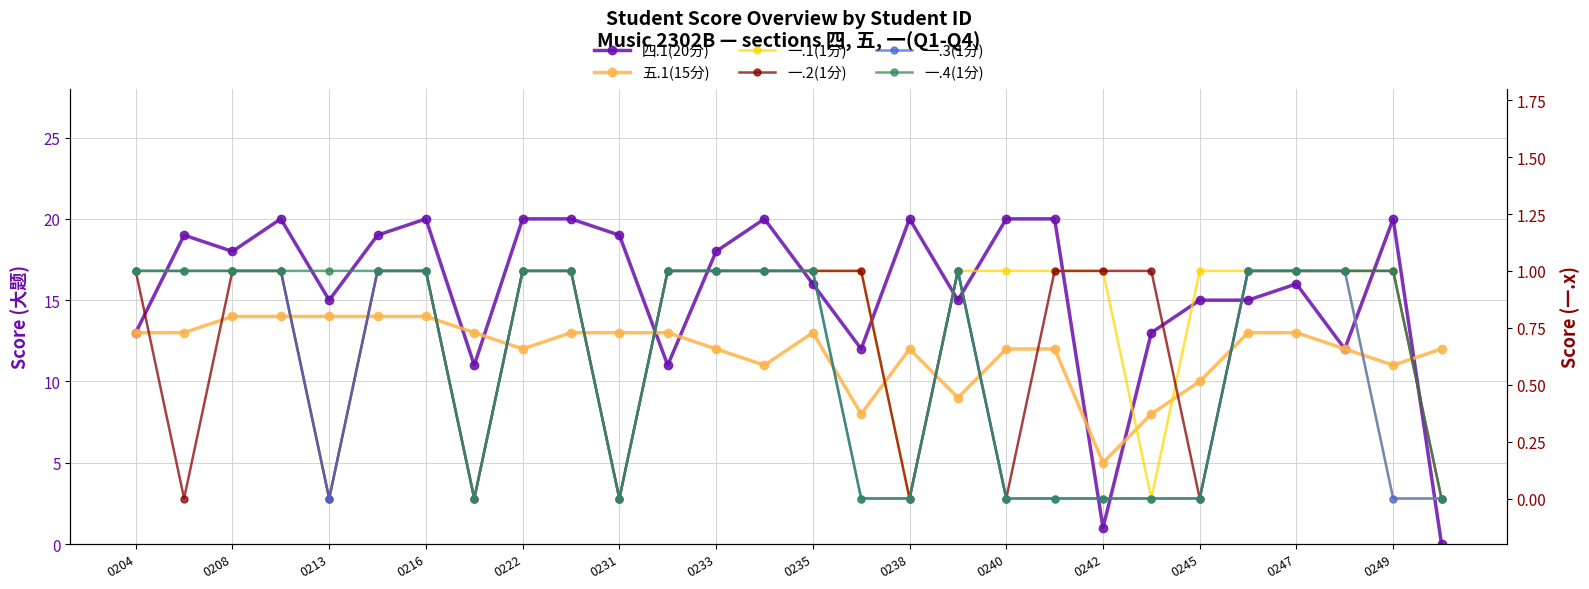

The 四.1(20分) series shows 20 at 0240. True or false?

True